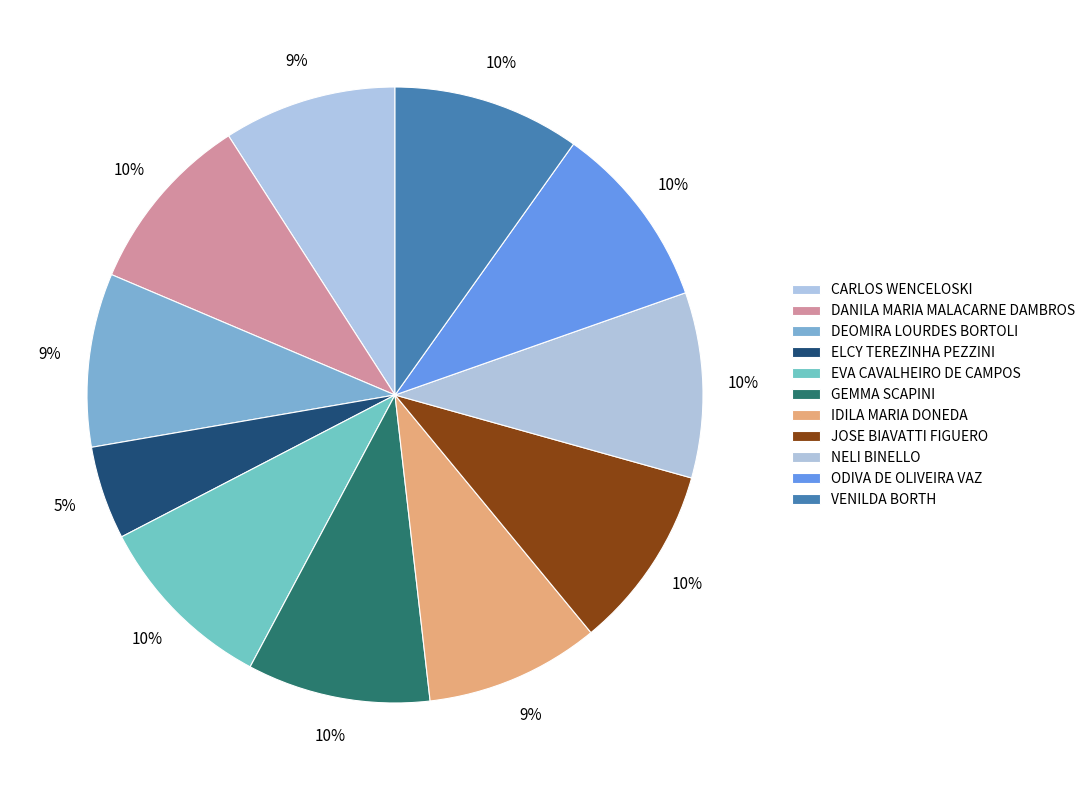

How many slices are in this pie chart?

11